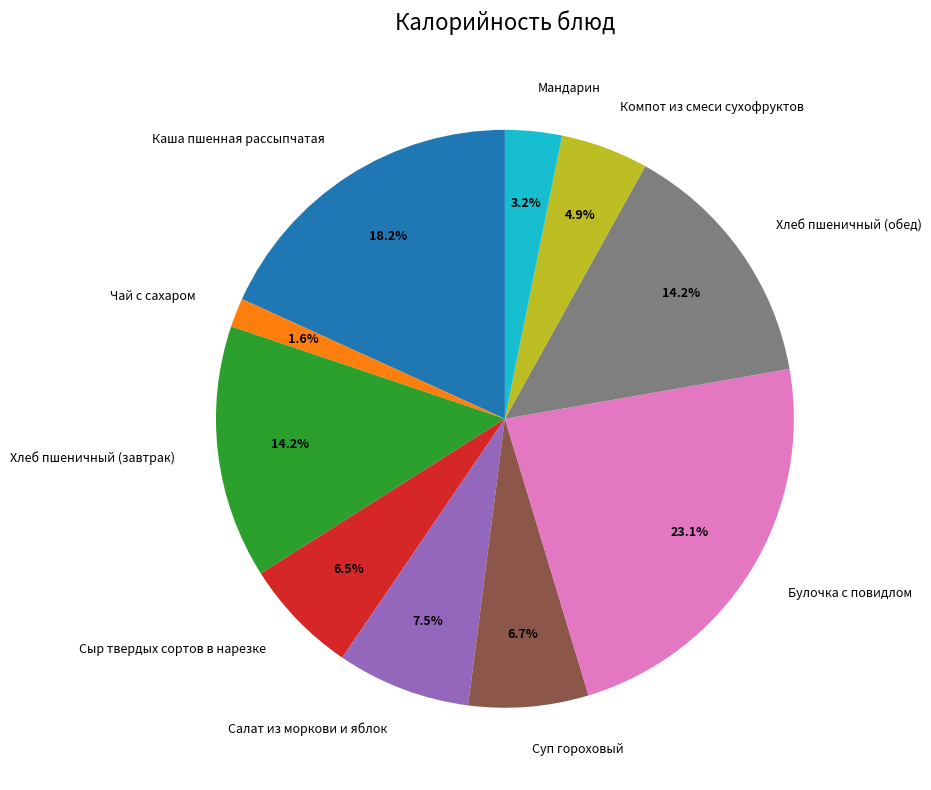

Is there any slice that represents more than half of the pie?

No